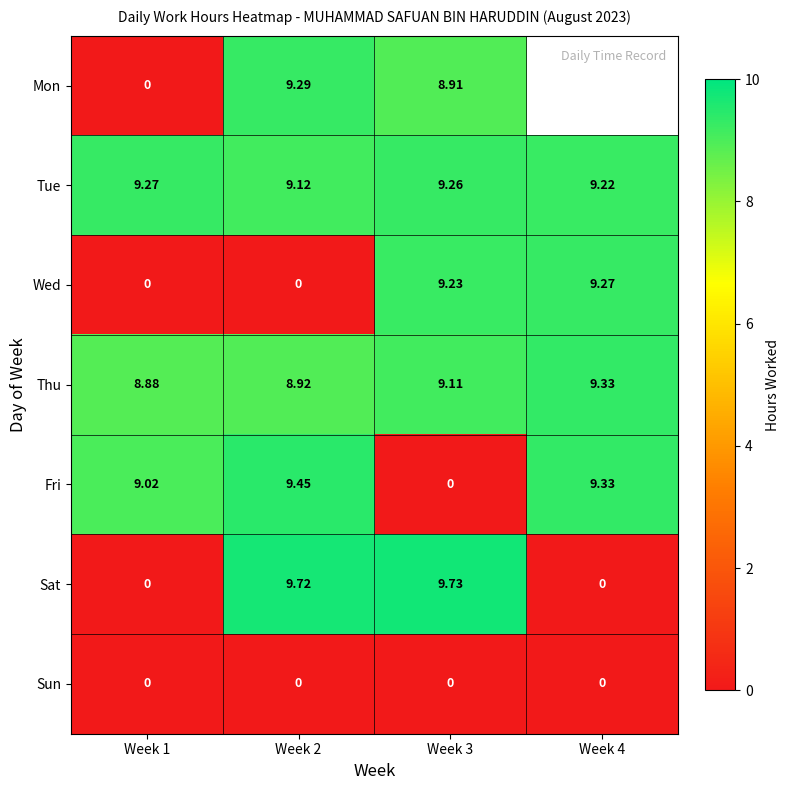

Which series changed the most between Week 1 and Week 2?

Sat